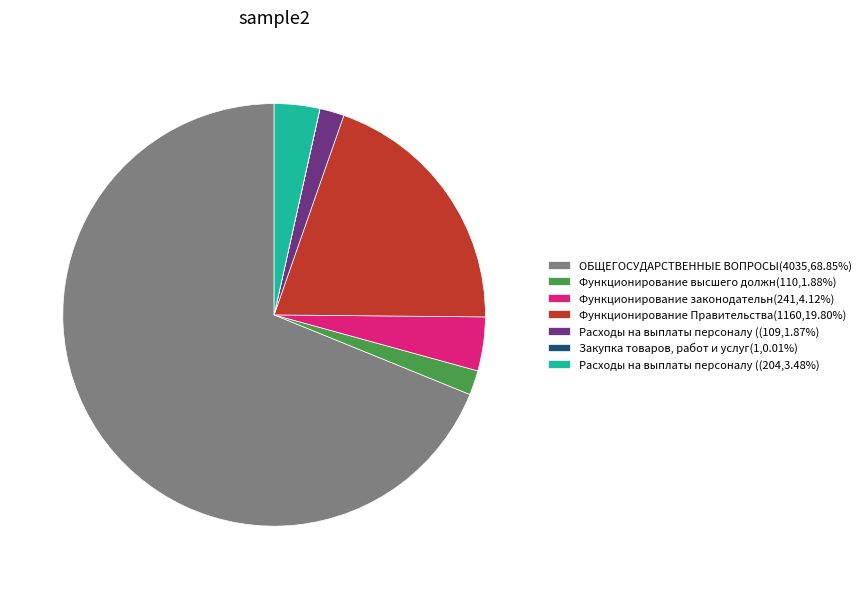

Do Функционирование Правительства(1160,19.80%) and Функционирование высшего должн(110,1.88%) together represent more than half of the pie?

No